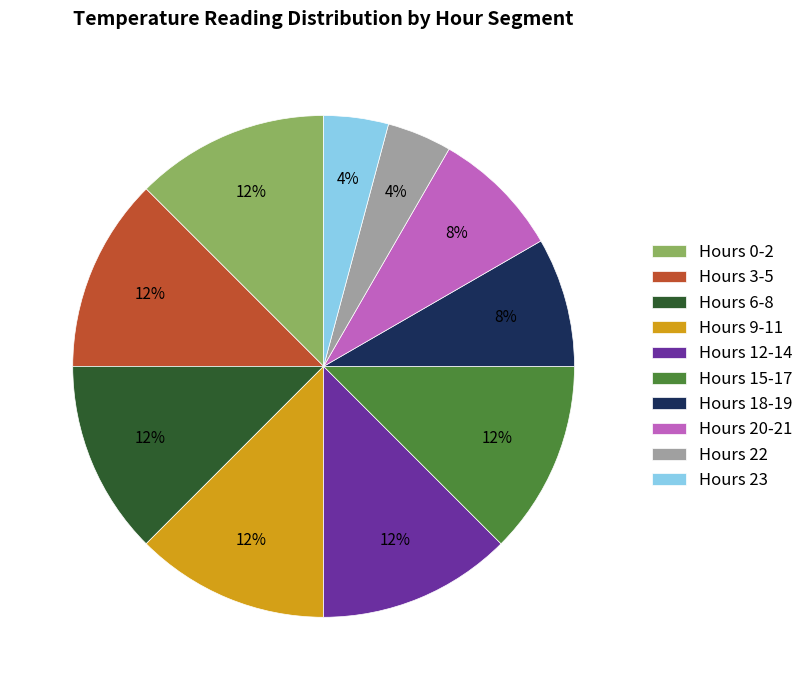

Is it true that Hours 6-8 is 20% of the pie?

False